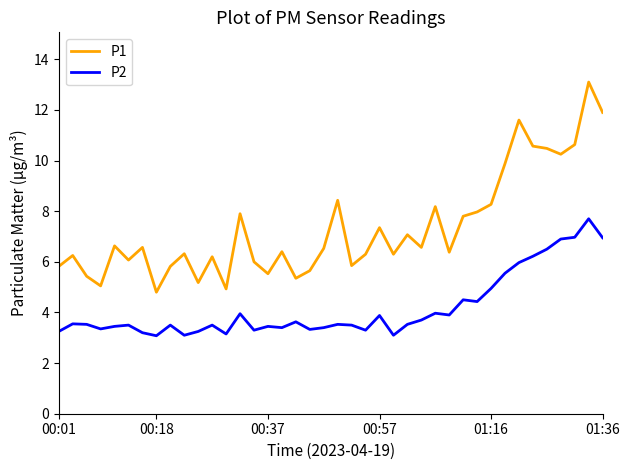

True or false: P2 and P1 intersect in this chart.

False